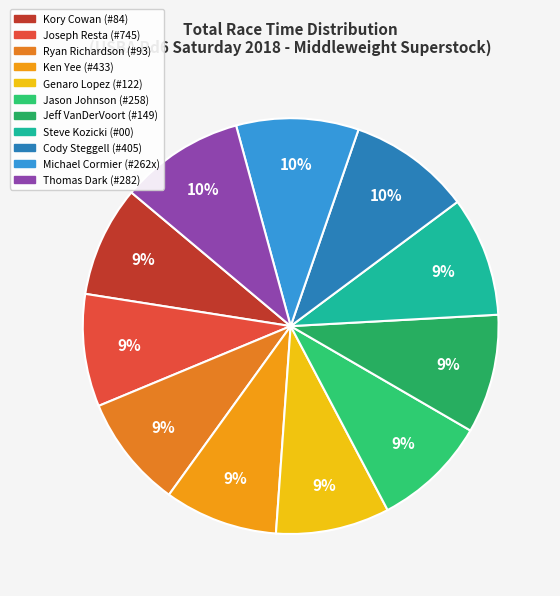

Is there a majority slice in this chart?

No